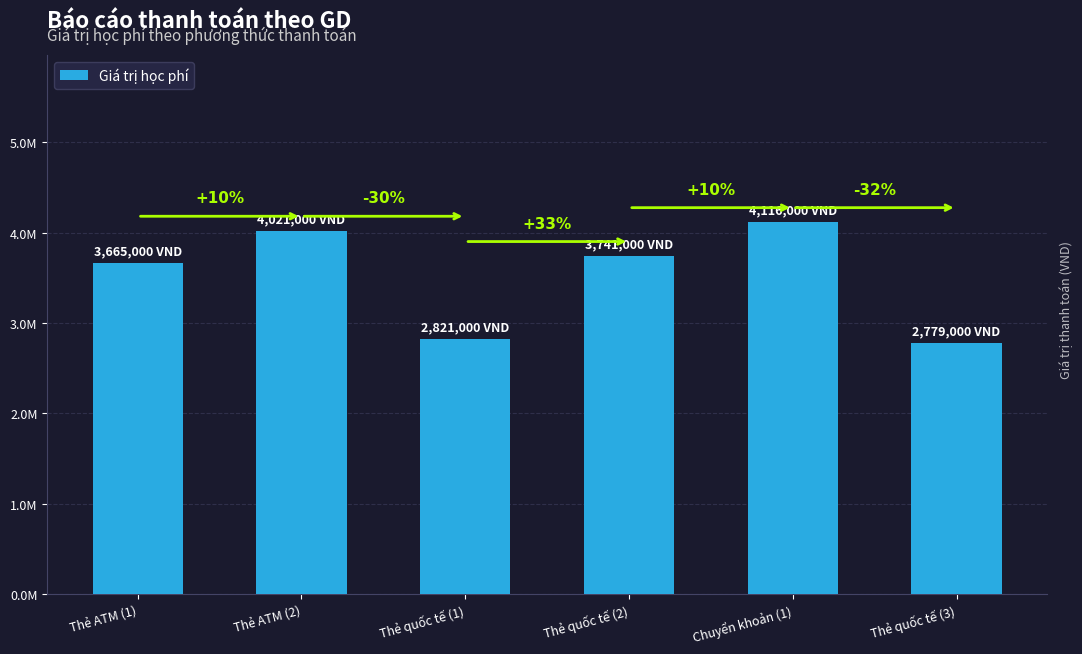

Rank the categories by value from lowest to highest.

Thẻ quốc tế (3), Thẻ quốc tế (1), Thẻ ATM (1), Thẻ quốc tế (2), Thẻ ATM (2), Chuyển khoản (1)